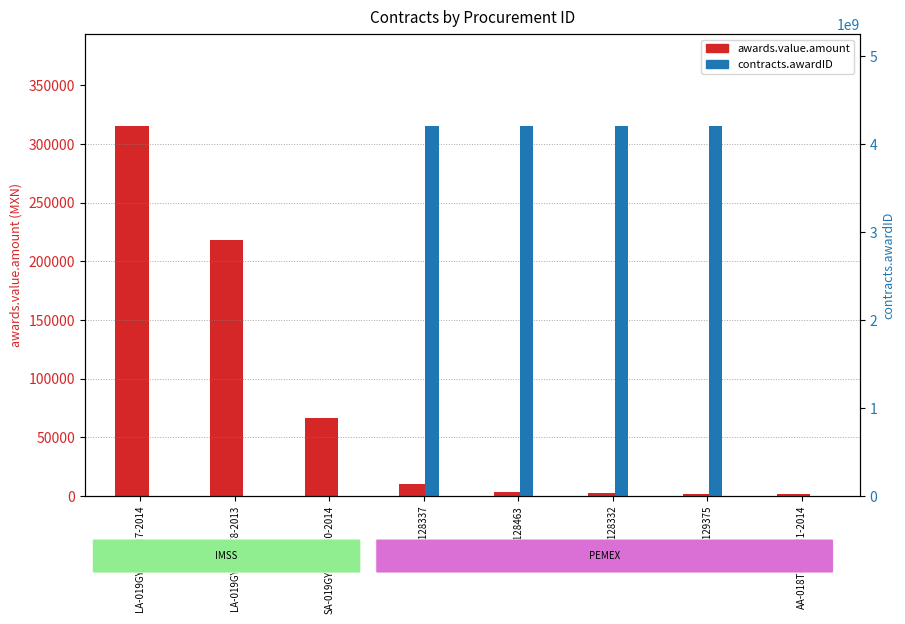

What are all the series names shown in the legend?

awards.value.amount, contracts.awardID